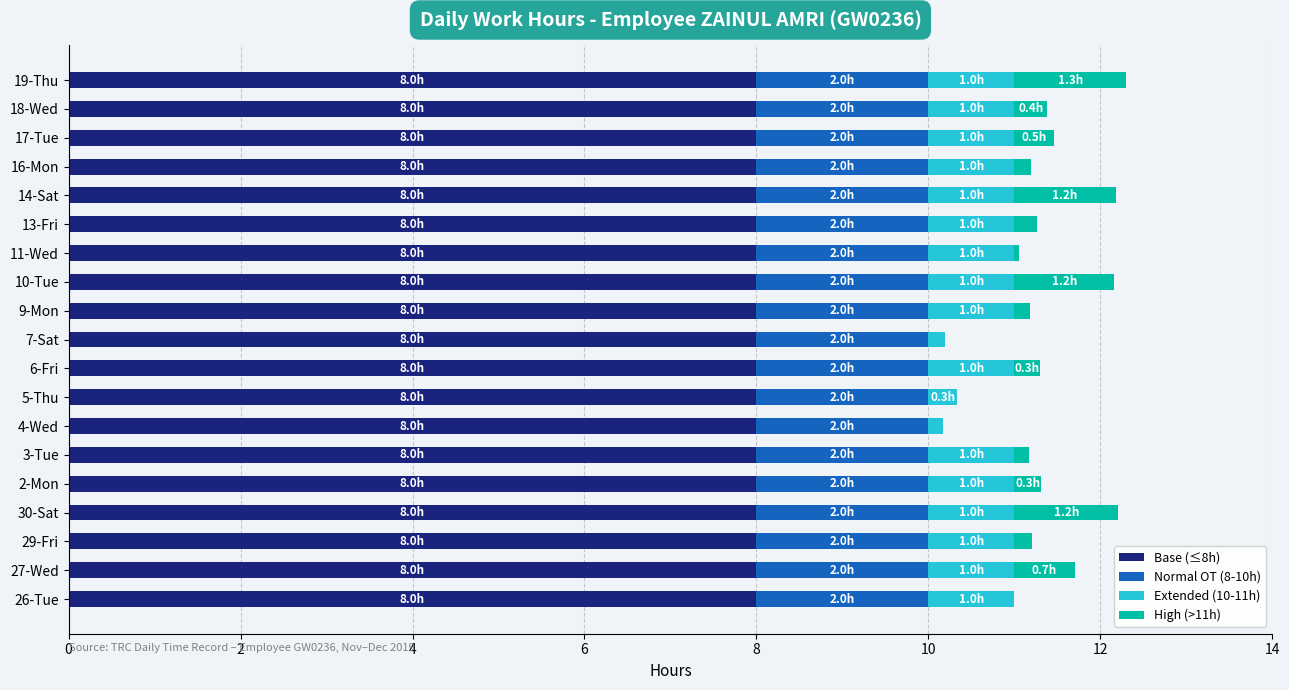

What is the sum of all Base (≤8h) values?

152.0